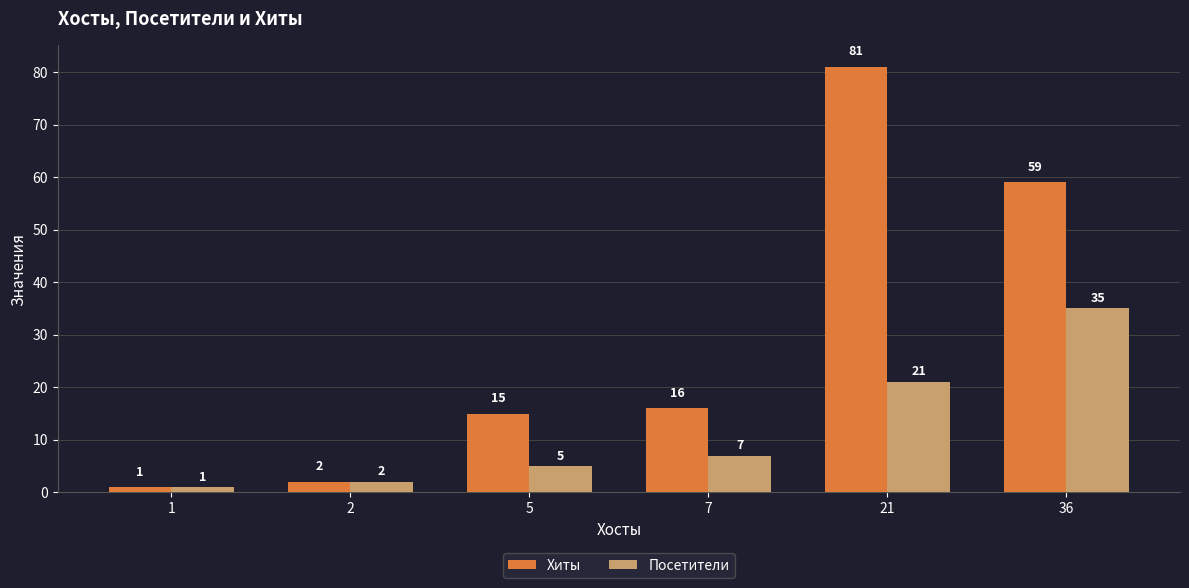

Where is Посетители nearest to the value 18?

21